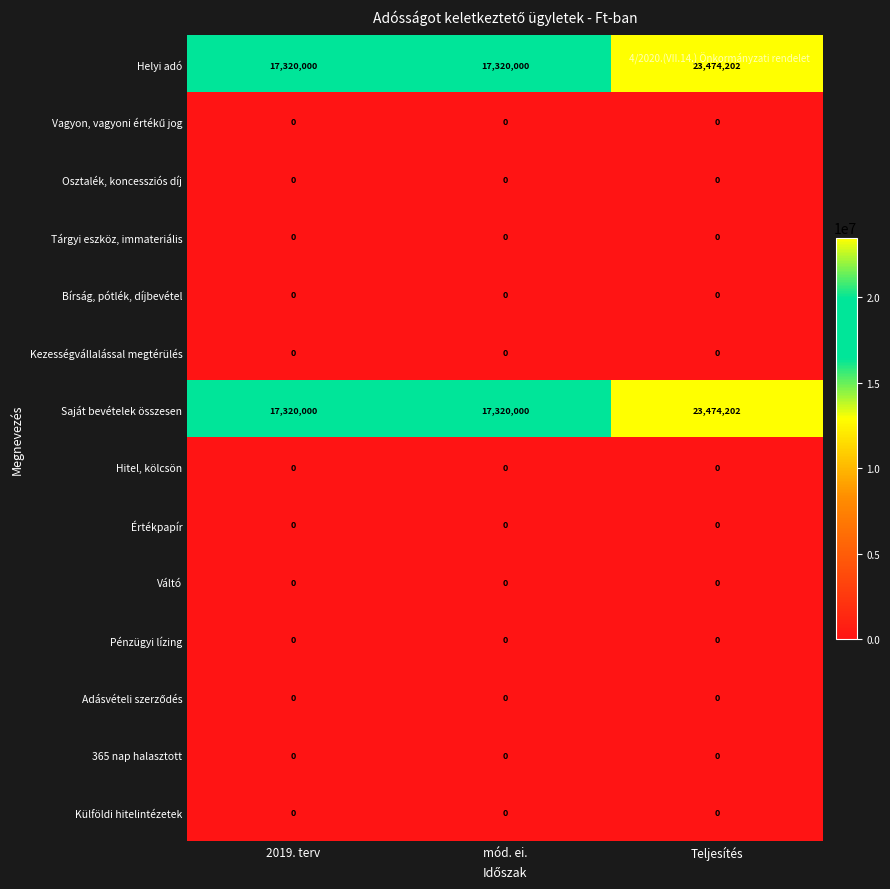

Which category has the highest value across all series?

Teljesítés